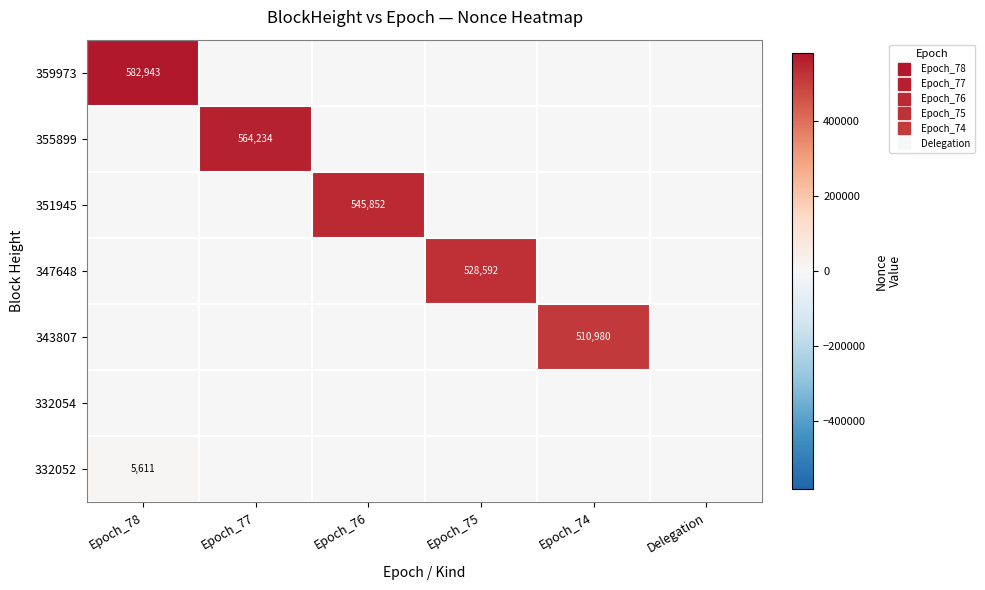

The 347648 series shows -273776 at Epoch_77. True or false?

False